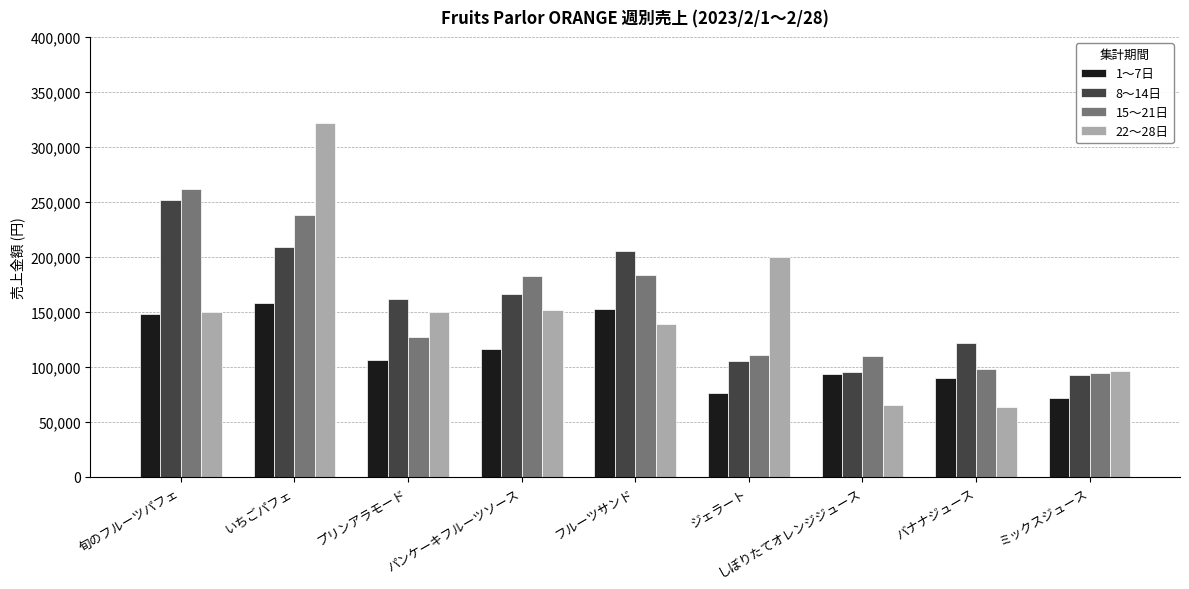

Count the number of data series in this chart.

4